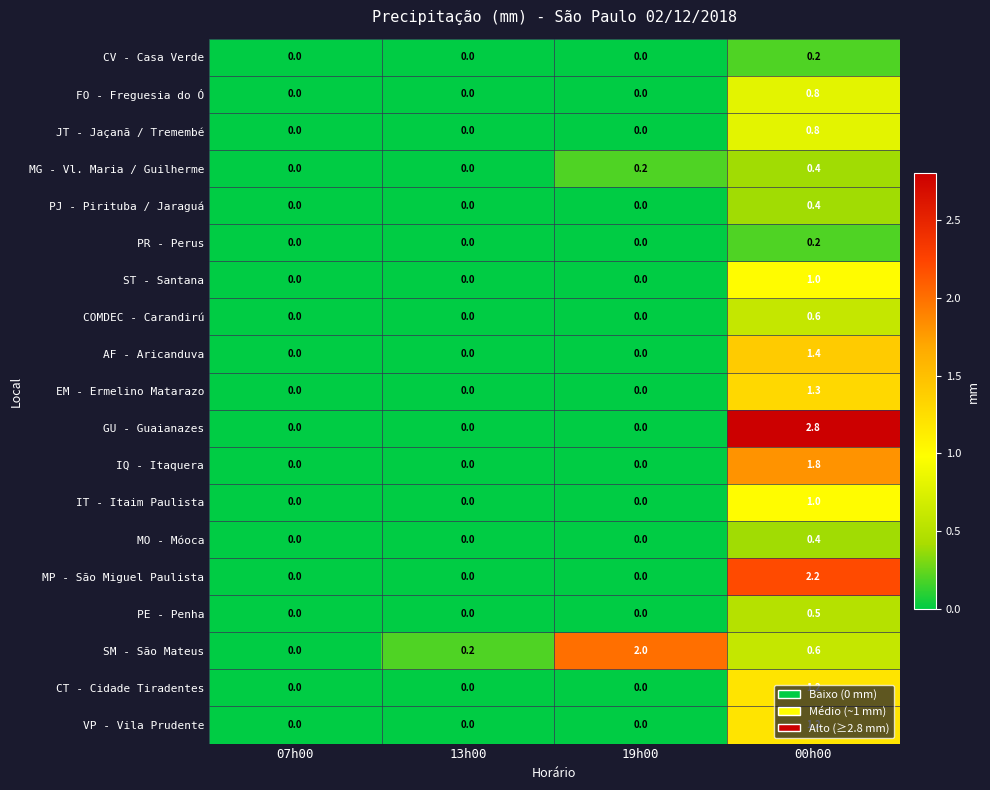

What is the maximum value shown in the chart?

2.8